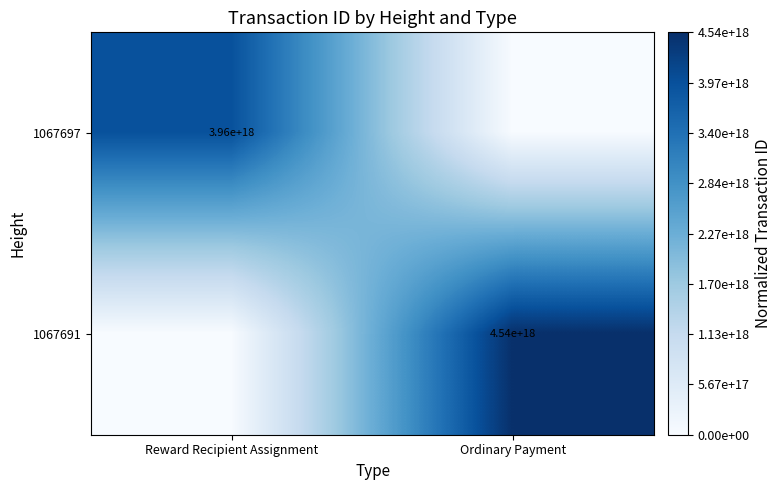

Is the value of 1067691 at Ordinary Payment greater than the value of 1067697 at Reward Recipient Assignment?

Yes